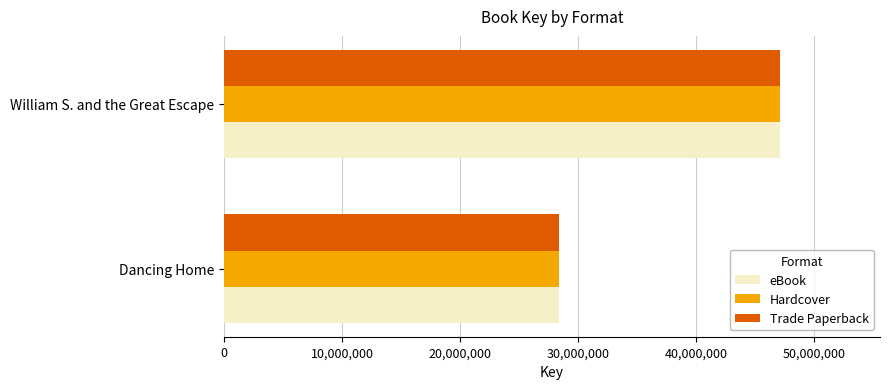

What is the difference between the maximum and minimum values in the Hardcover series?

18662103